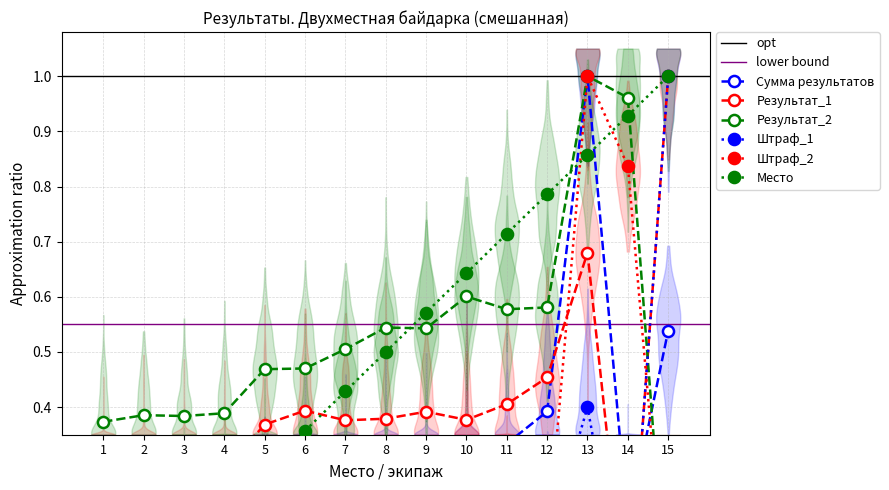

How many interior local valleys does the Результат_2 series have?

3